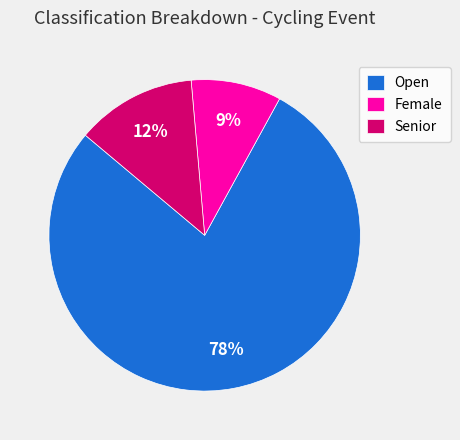

How many segments does this pie chart have?

3